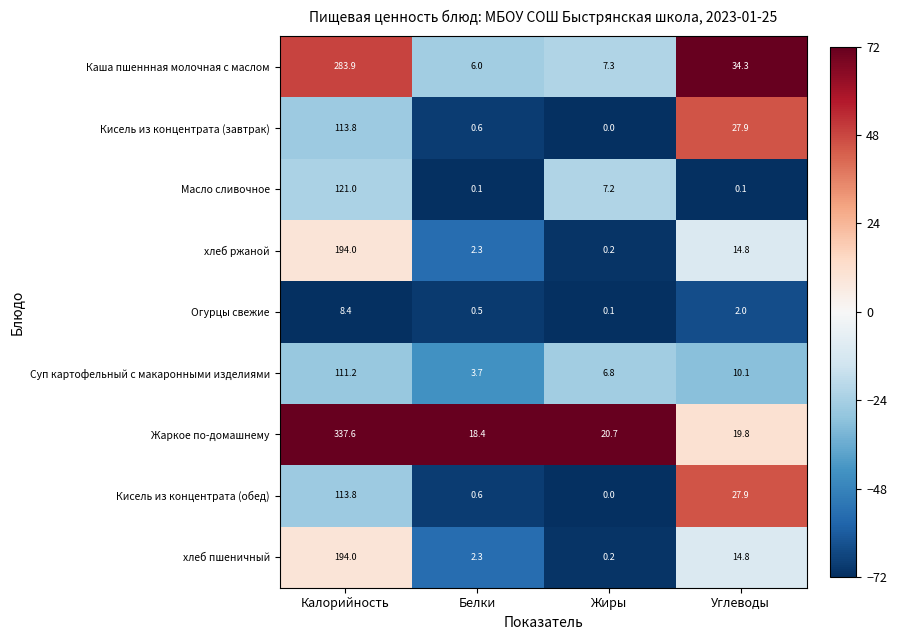

At how many categories does at least one series exceed 20?

3